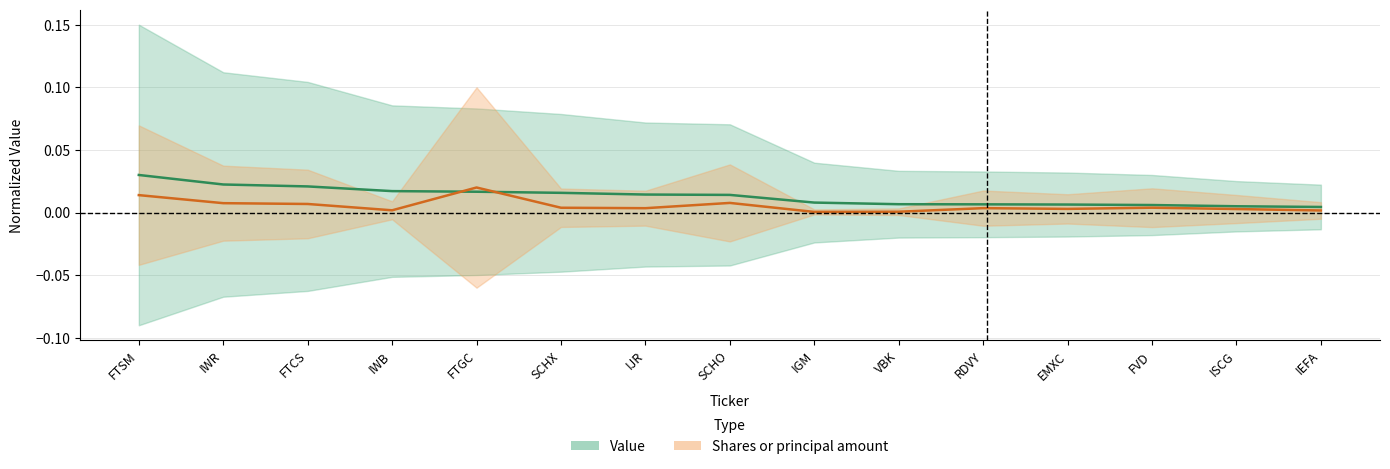

True or false: Value has a value of 0.0 at SCHX.

False